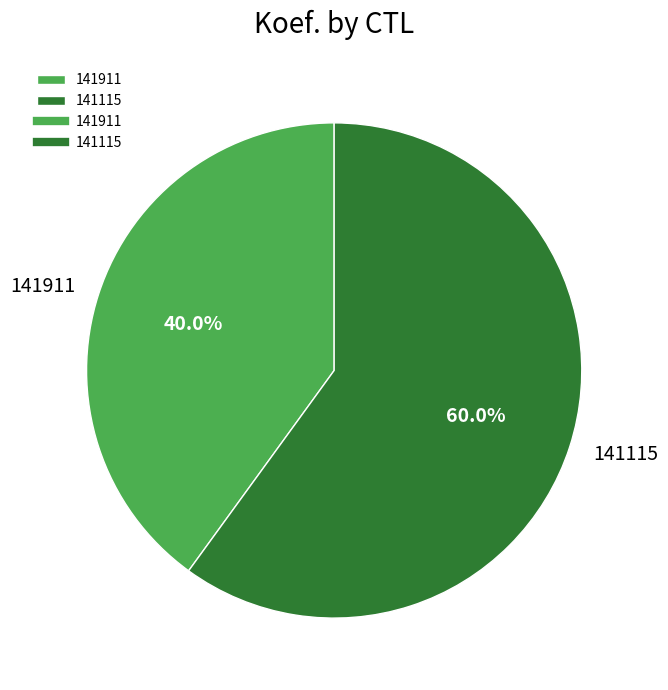

What is the smallest slice in the pie chart?

141911